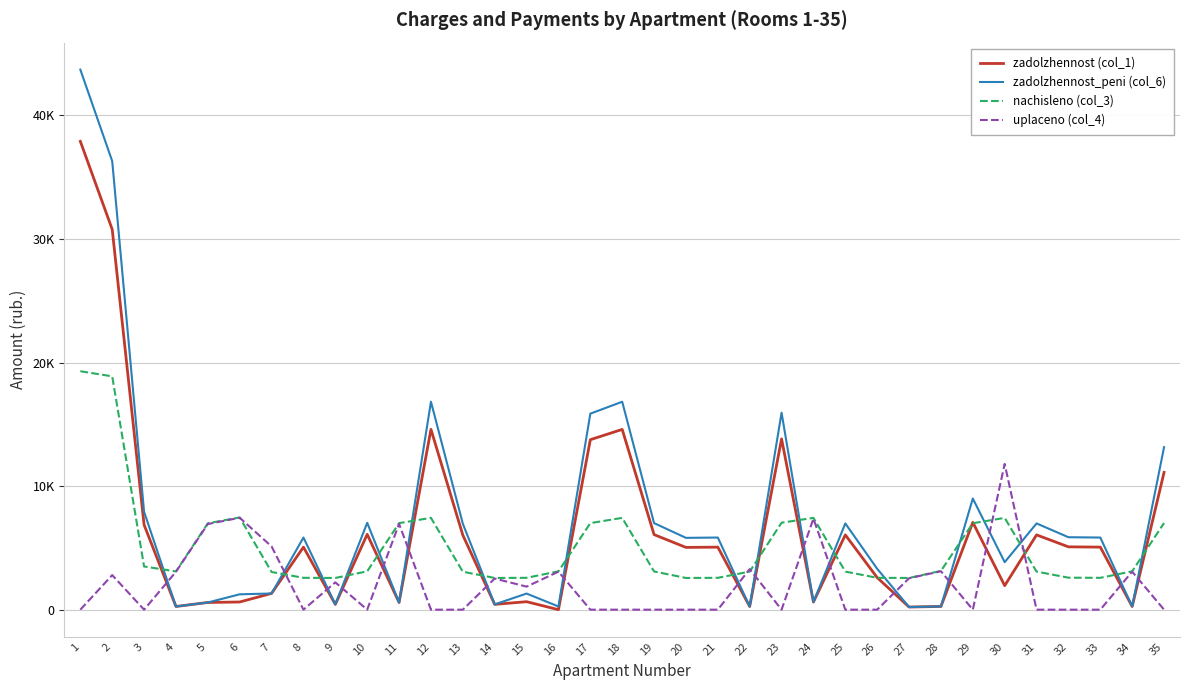

What is the spread (max minus min) of values at 6?

6842.4